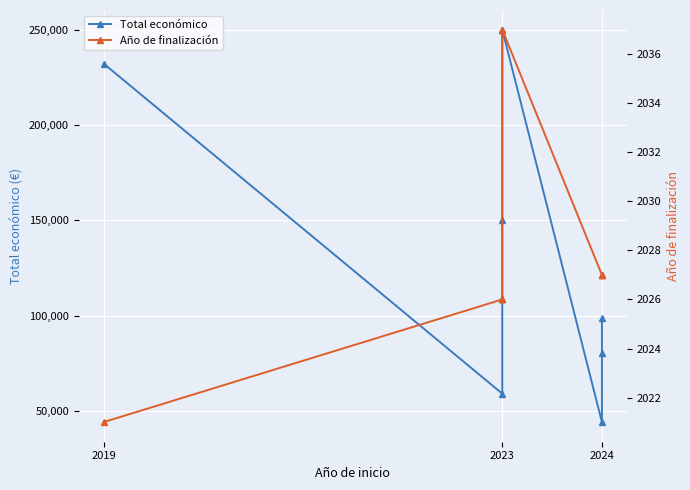

Which series changed the most between 2023 and 4?

Total económico